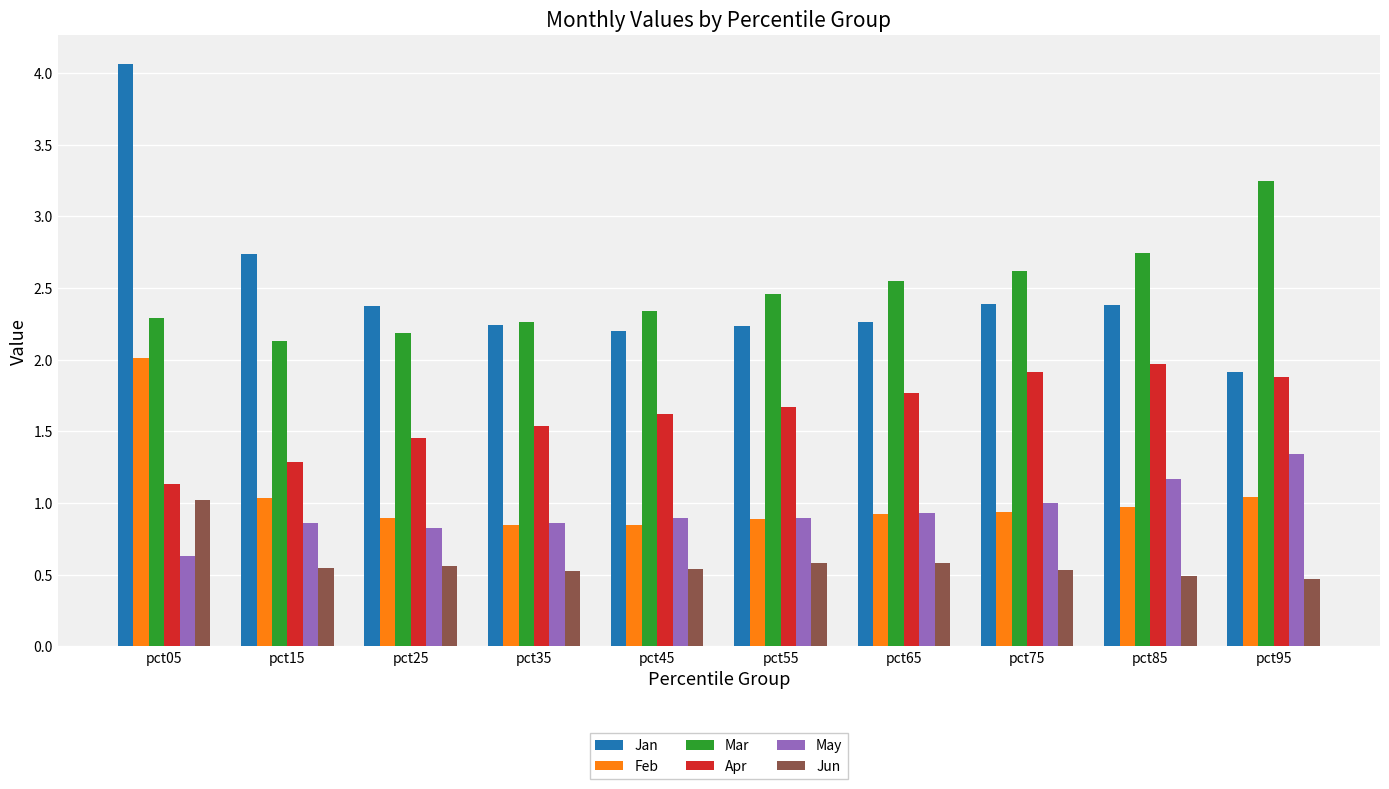

What is the value of the Jun bar at the 3rd from the left?

0.6